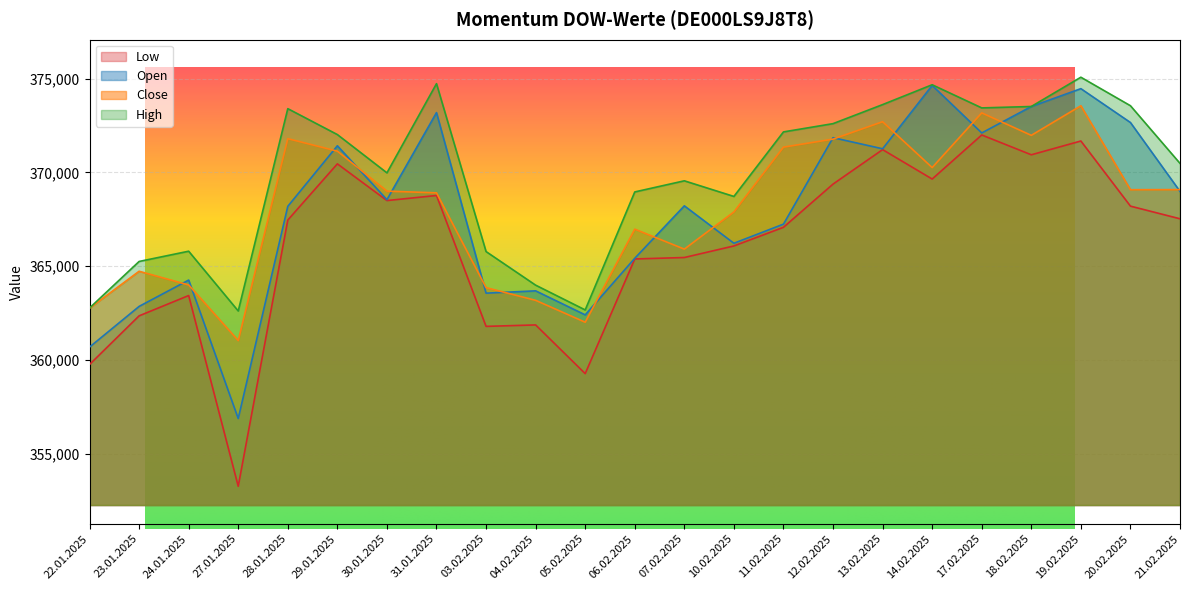

The High series shows 365792 at 24.01.2025. True or false?

True